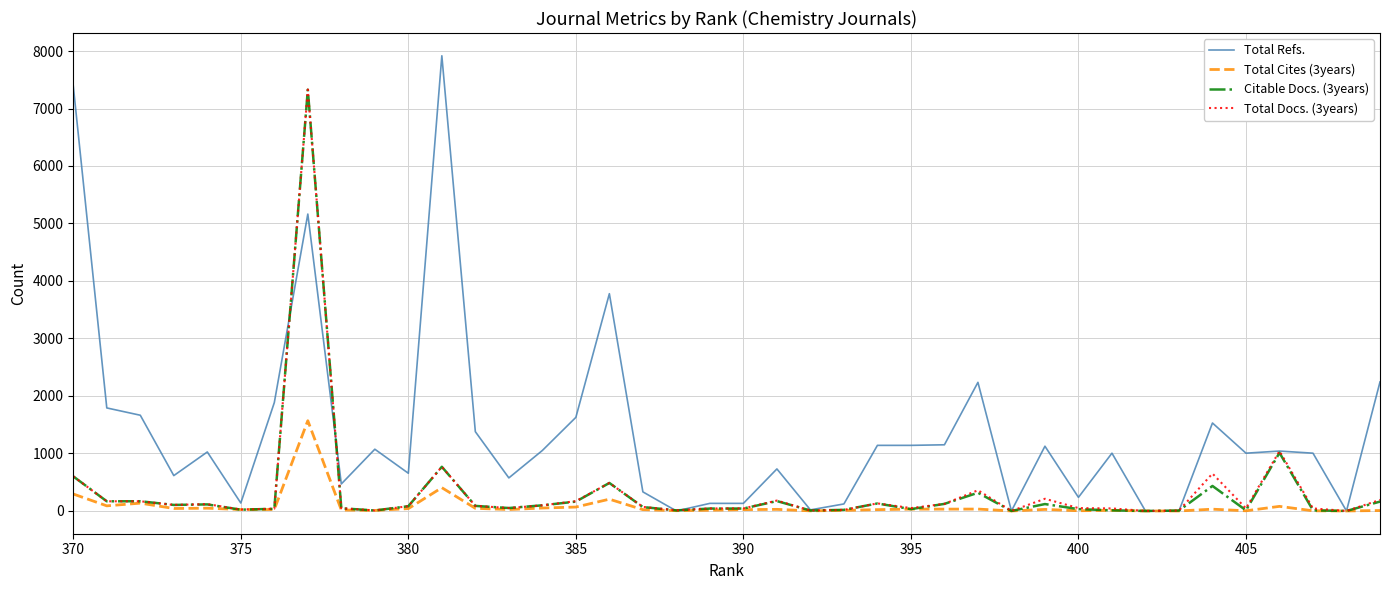

Which series has the largest range (max minus min)?

Total Refs.